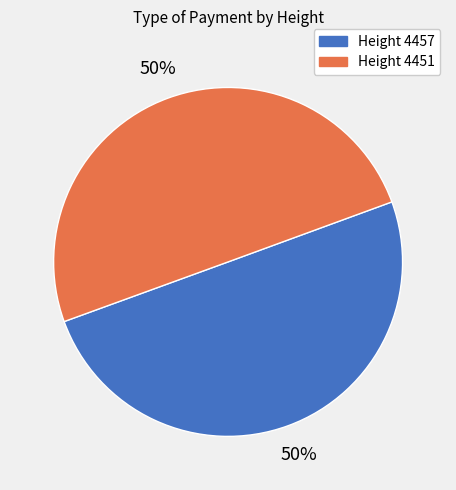

To the nearest percent, what is the average slice percentage?

50%